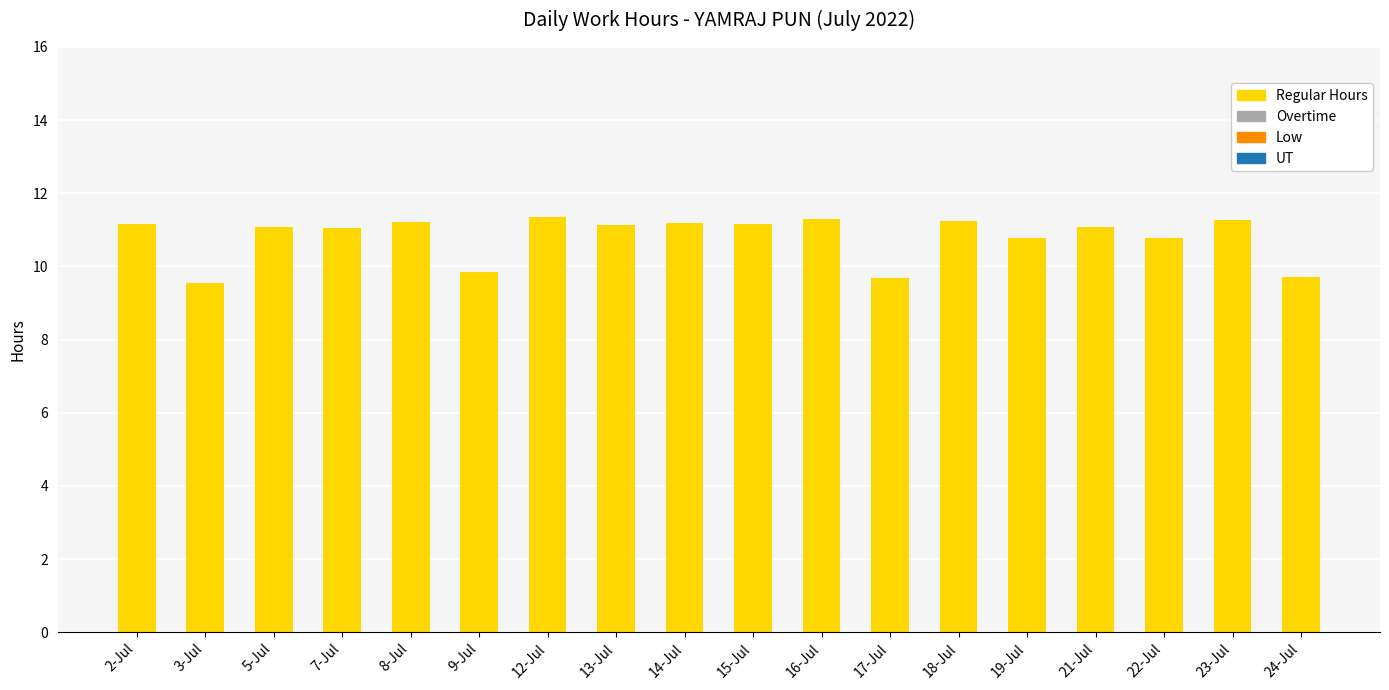

Are the bars horizontal?

No